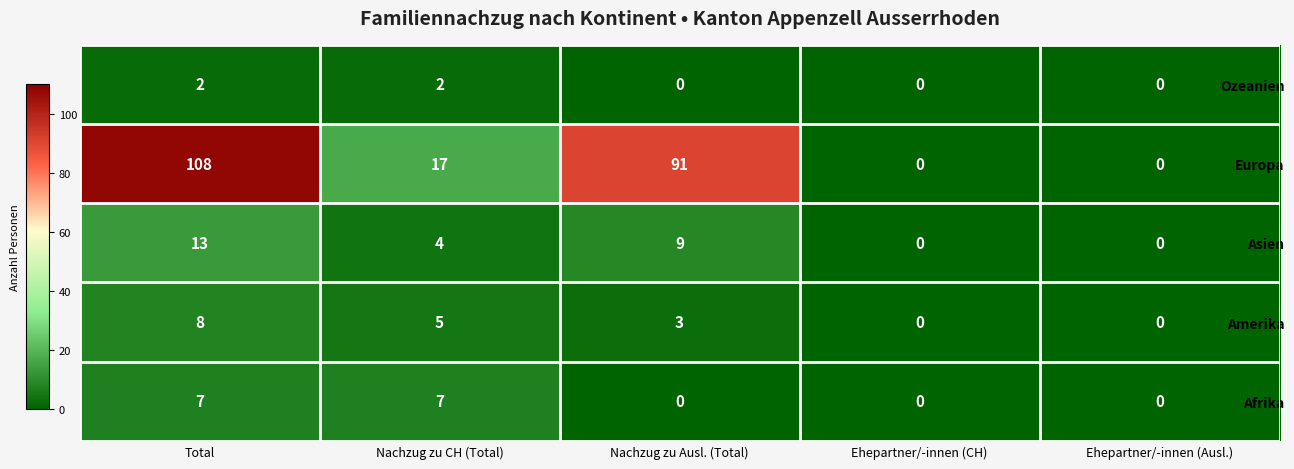

At which label does Europa reach its peak?

Total